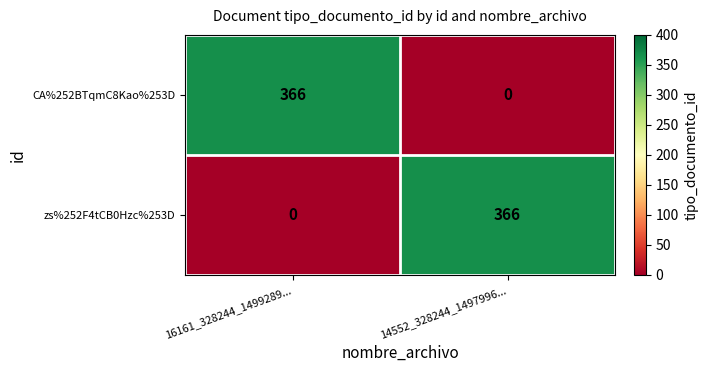

What is the spread (max minus min) of values at 14552_328244_1497996...?

366